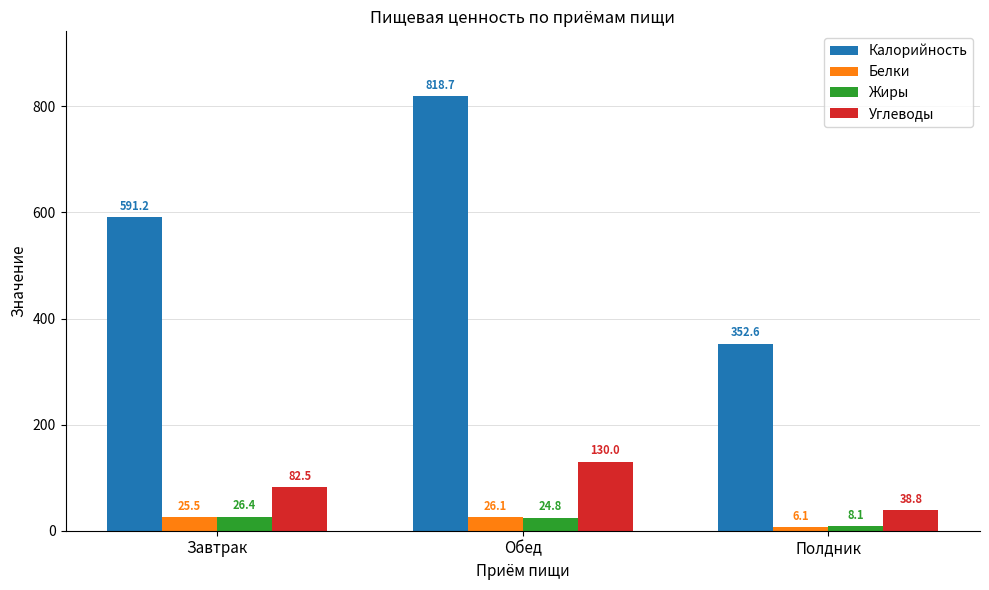

What is the difference between the Углеводы values at Полдник and Обед?

91.2